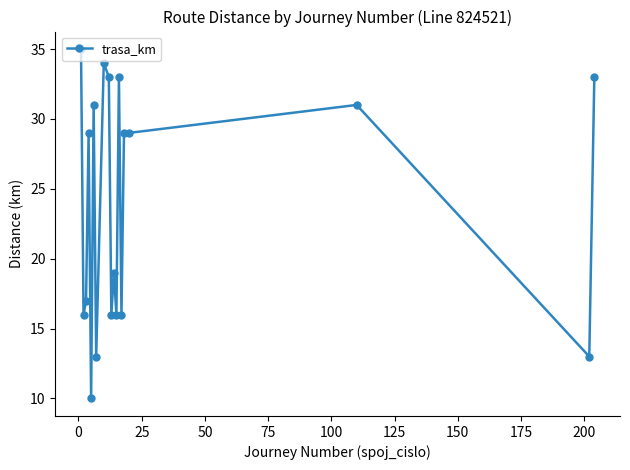

What is the sum of all values?

453